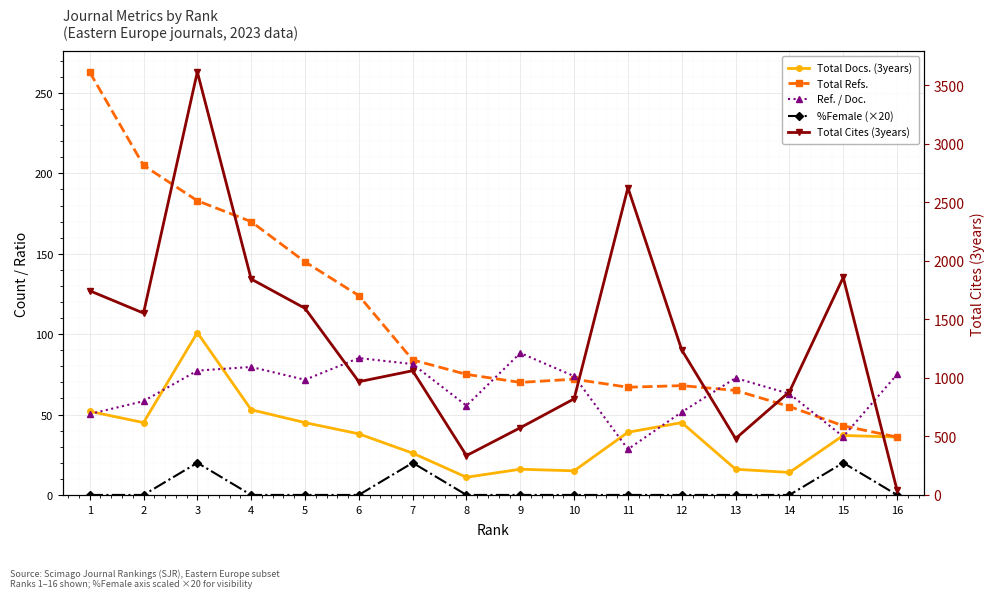

True or false: Total Docs. (3years) has a value of 27.6 at 2.

False